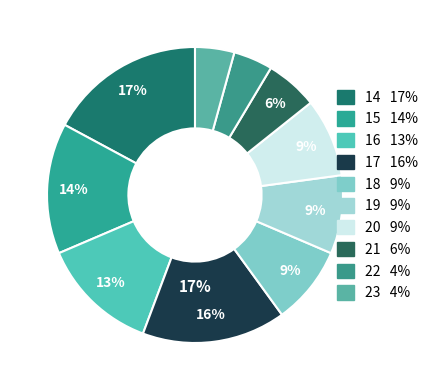

Which category has the smallest portion of the pie?

22